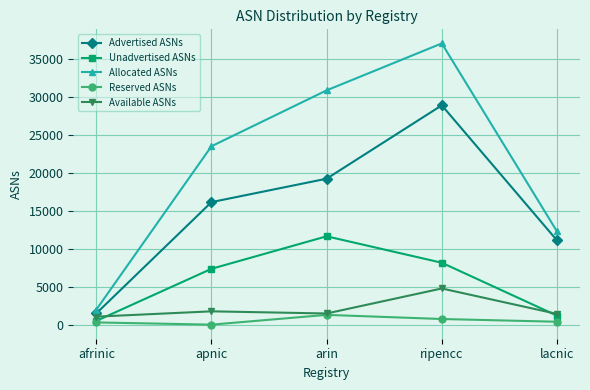

How many interior local peaks does the Advertised ASNs series have?

1